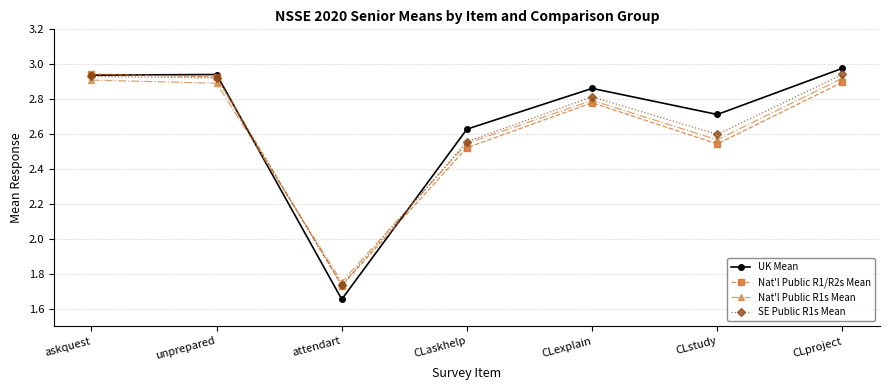

How many lines are shown in the chart?

4